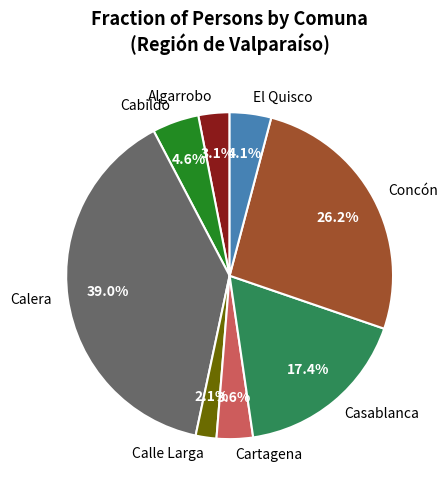

To the nearest percent, what percentage of the pie is El Quisco?

4%